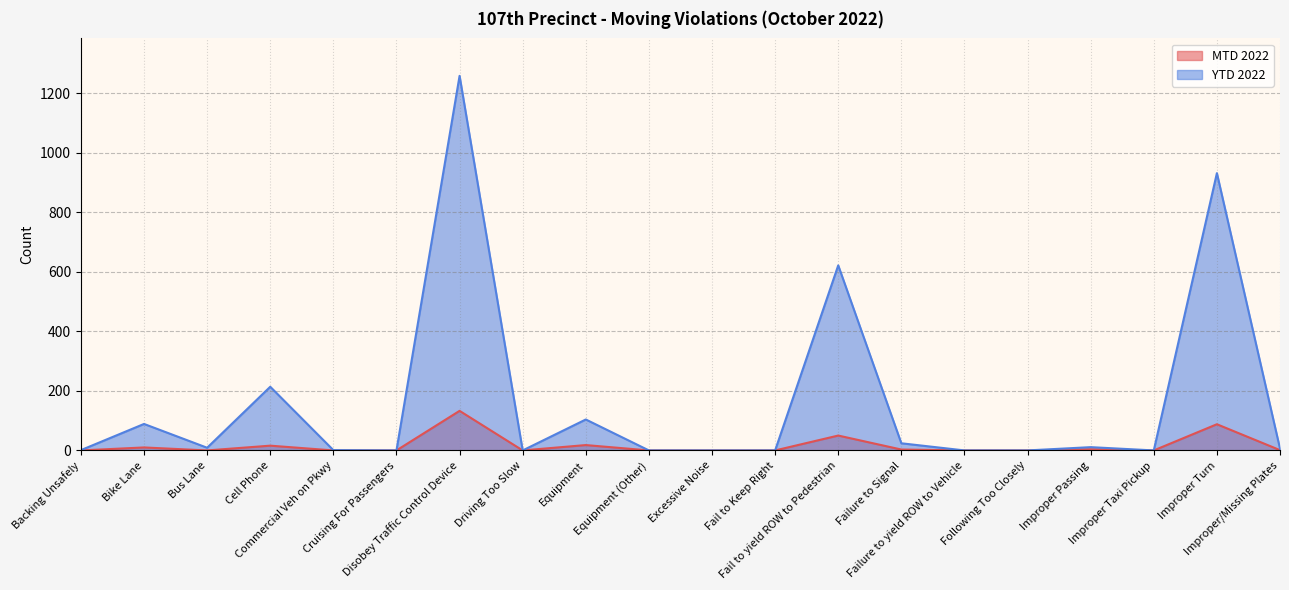

Rank the series by their maximum value, from highest to lowest.

YTD 2022, MTD 2022